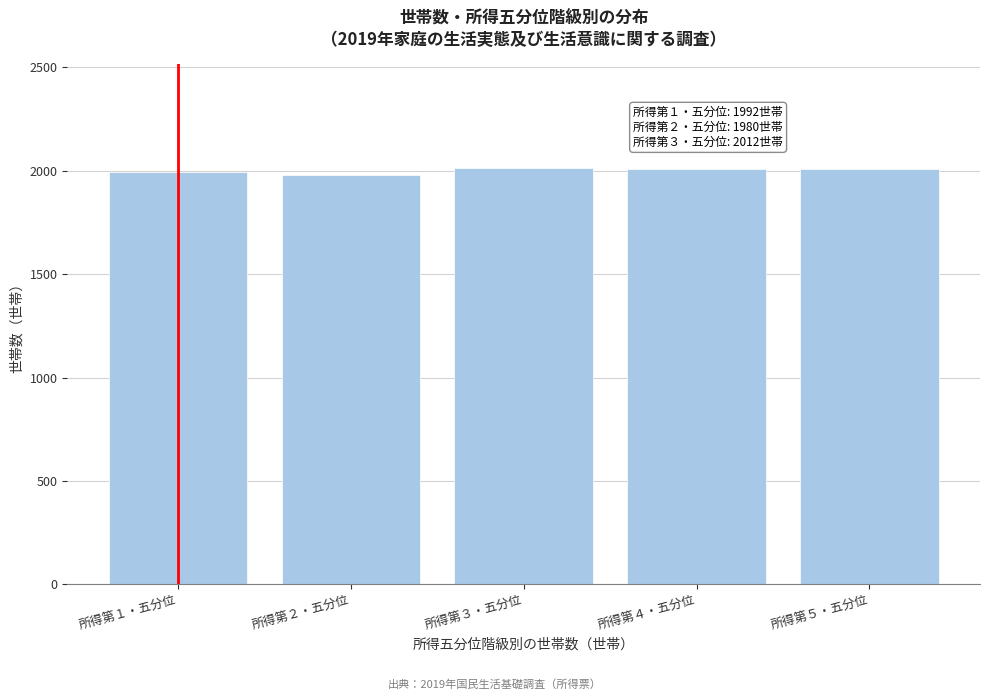

What is the smallest value displayed?

1980